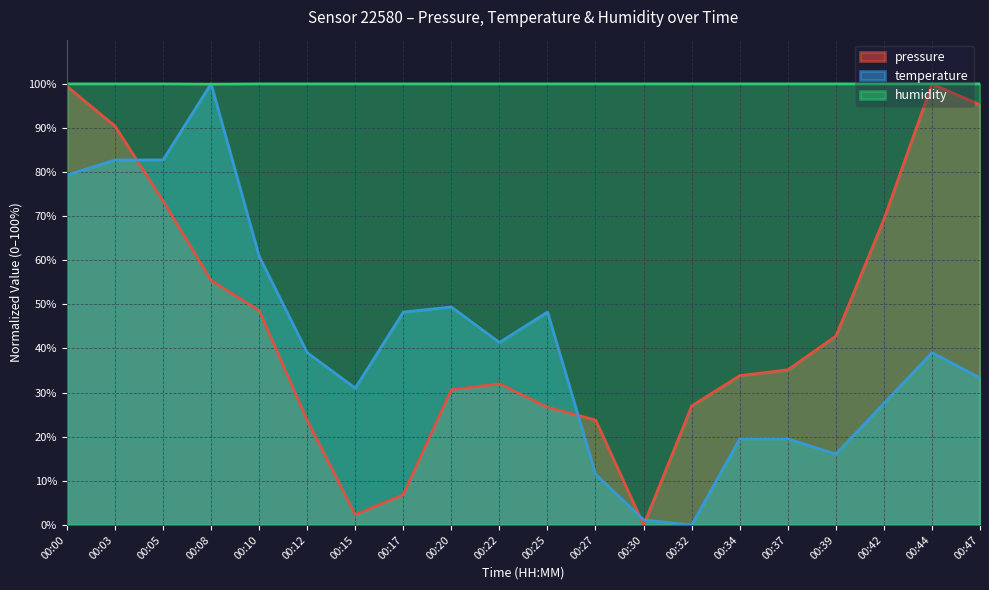

How many values in the temperature series exceed 39?

11